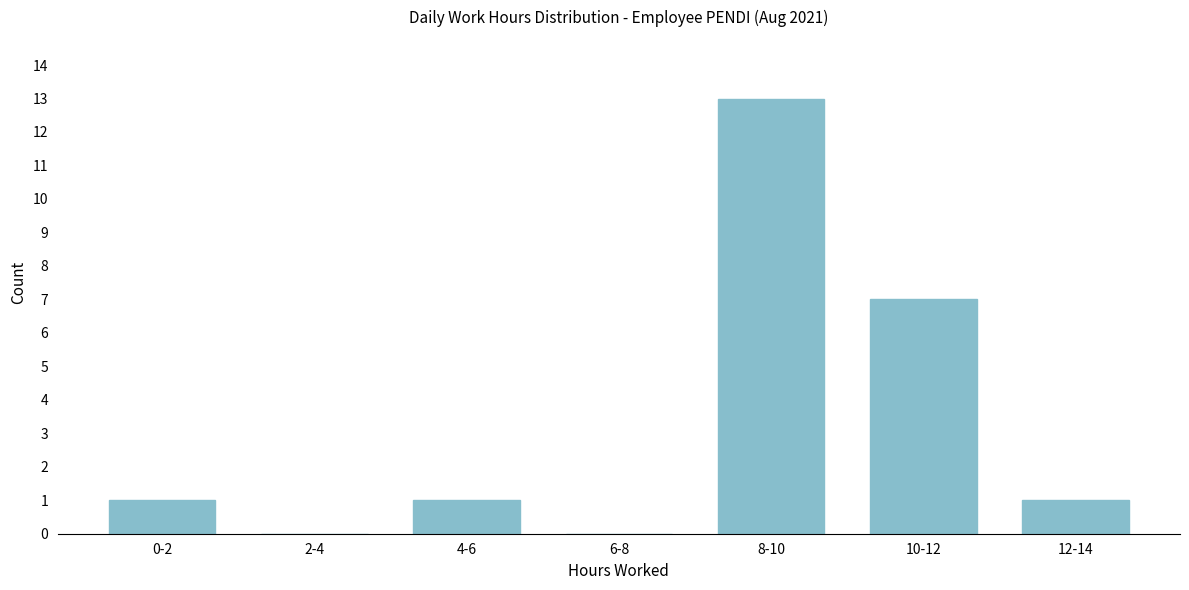

Reading left to right, transcribe all the data shown in this chart.

0-2=1	2-4=0	4-6=1	6-8=0	8-10=13	10-12=7	12-14=1